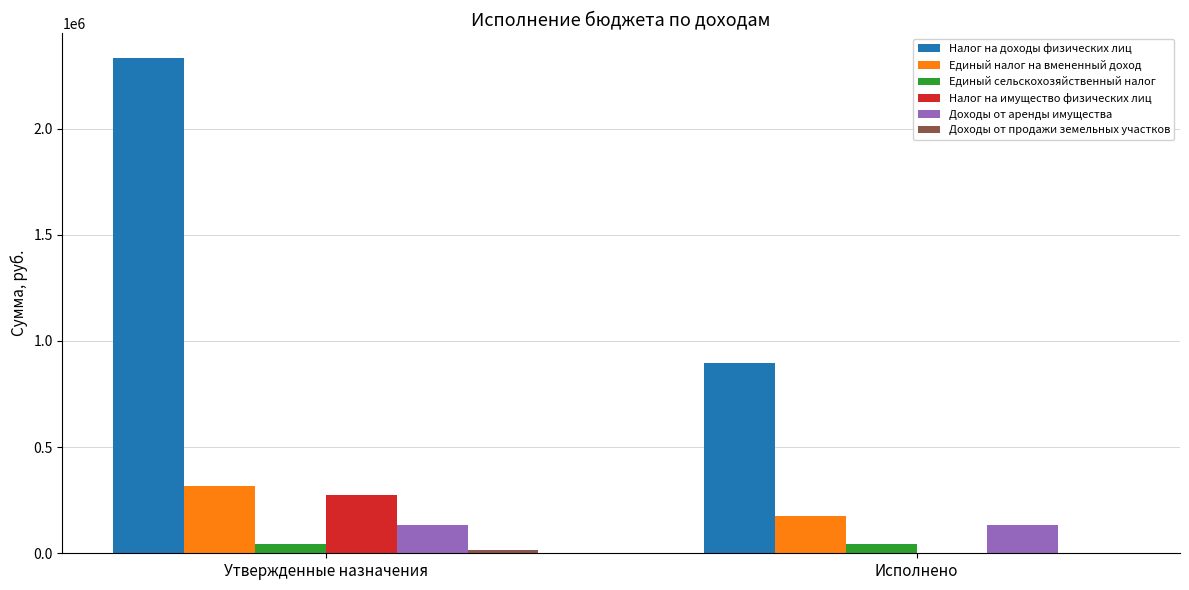

Which series changed the most between Утвержденные назначения and Исполнено?

Налог на доходы физических лиц